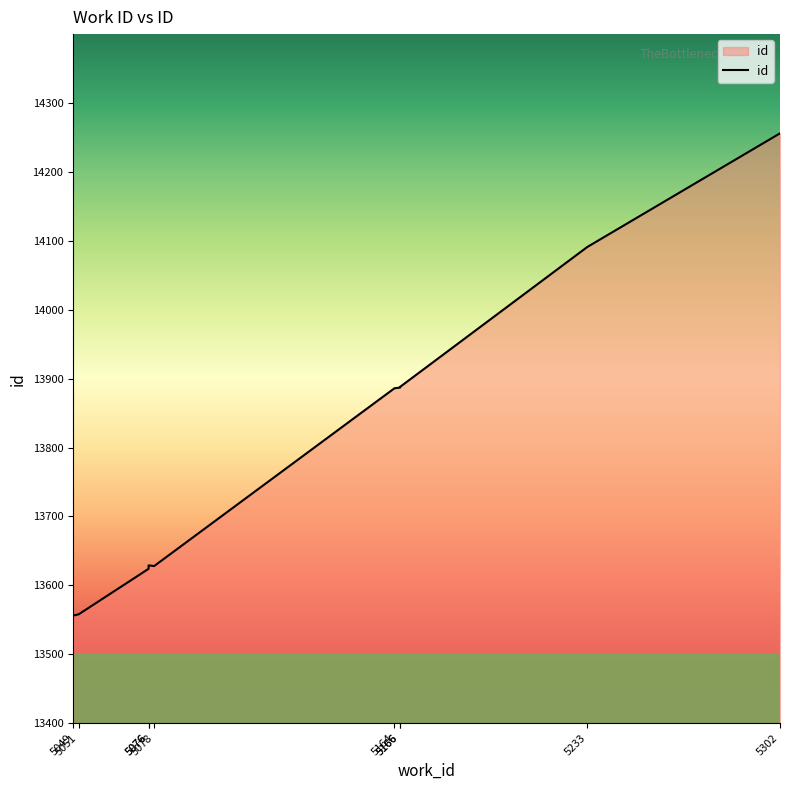

Reading left to right, what are all the values shown in this chart?

13556	13558	13624	13629	13628	13886	13887	13888	14091	14256